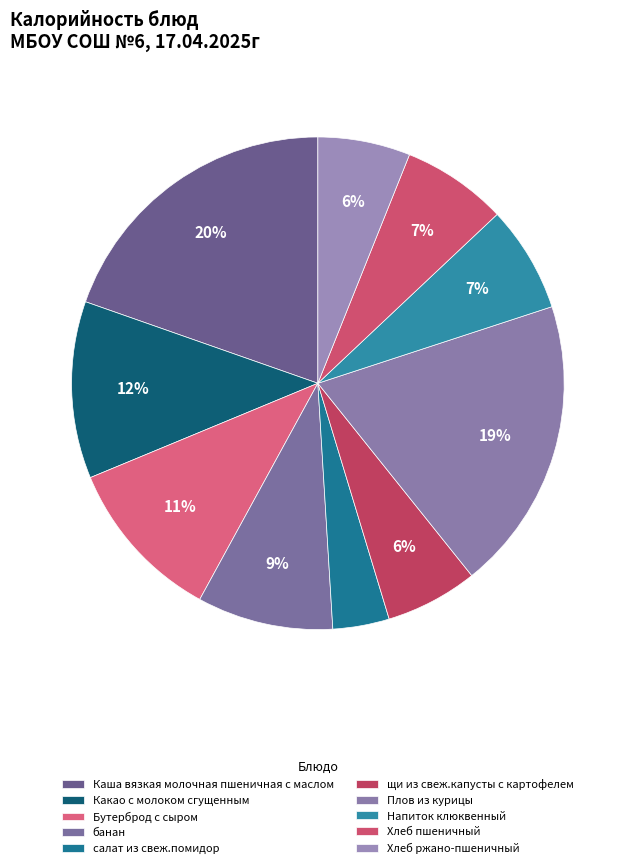

Does Каша вязкая молочная пшеничная с маслом represent more than half of the total?

No